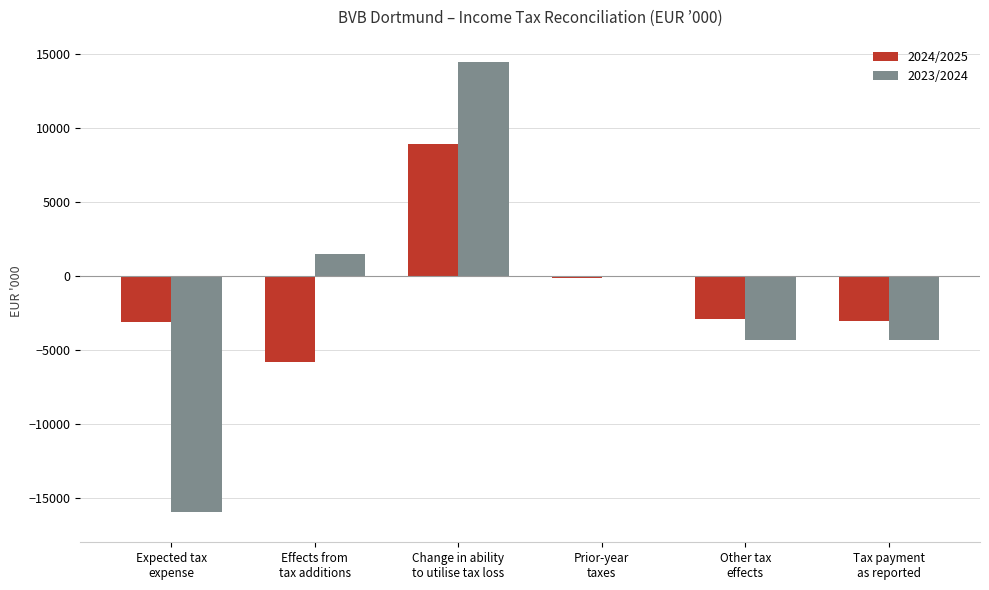

What are all the series names shown in the legend?

2024/2025, 2023/2024